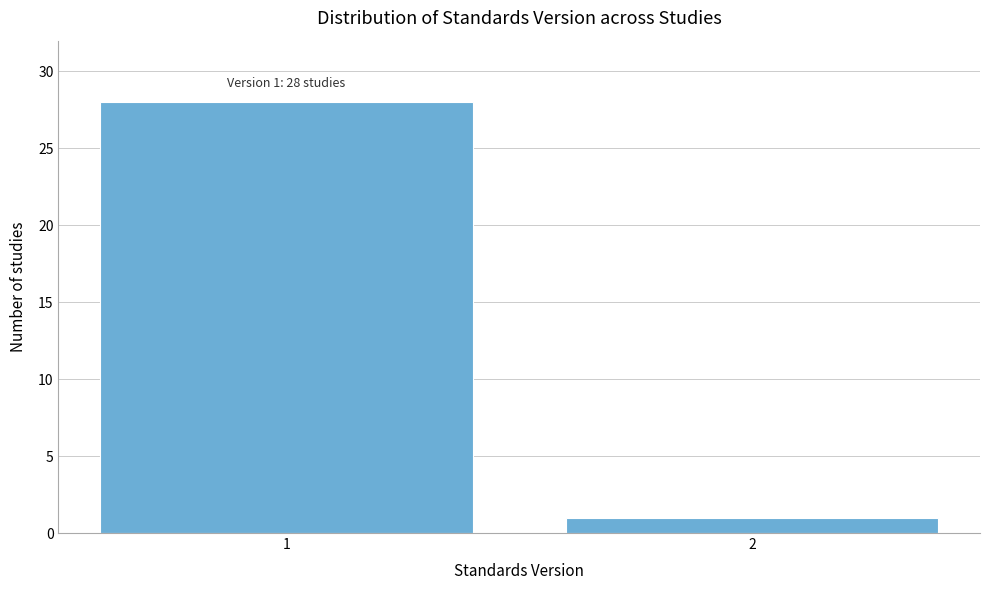

Reading left to right, list all the values displayed in this chart.

28	1